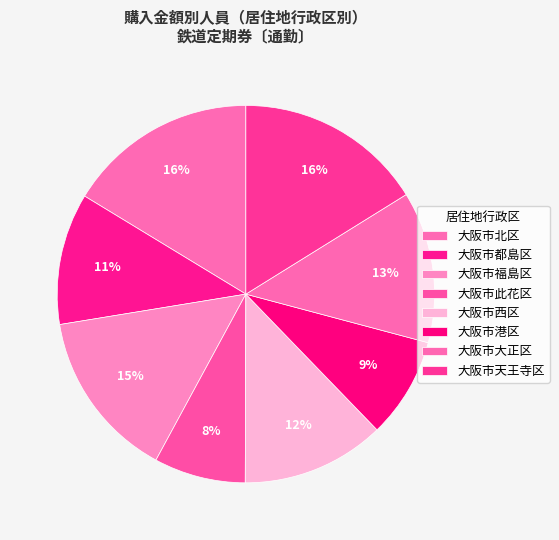

Which has a higher value, 大阪市港区 or 大阪市都島区?

大阪市都島区